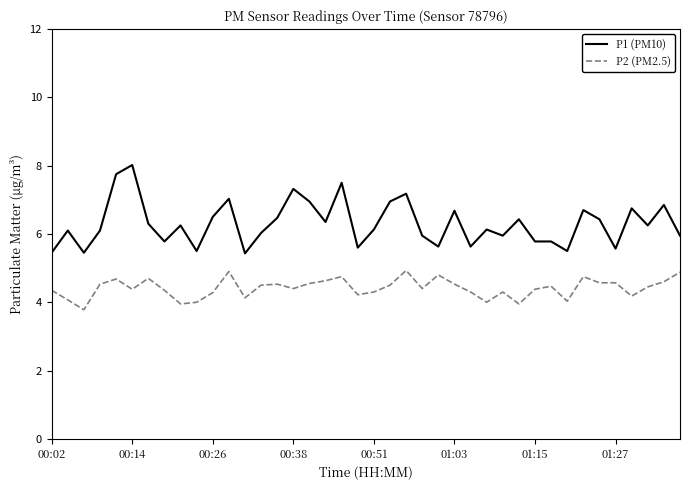

What is the greatest value displayed?

8.0